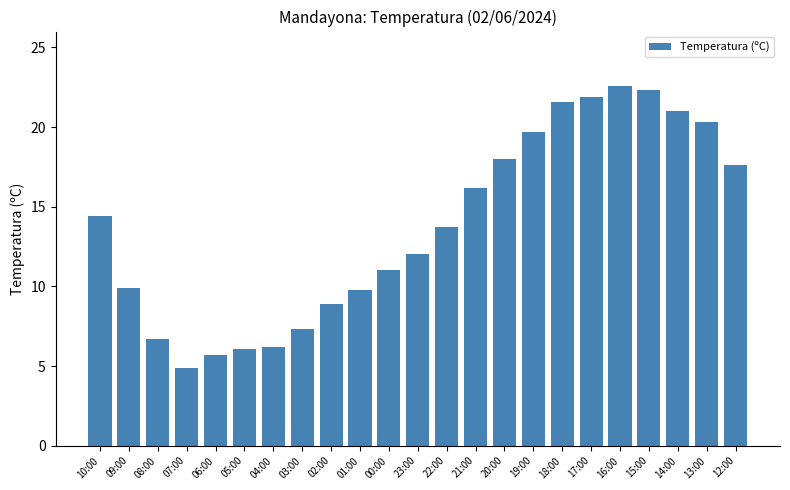

Which category has the lowest value across all series?

07:00